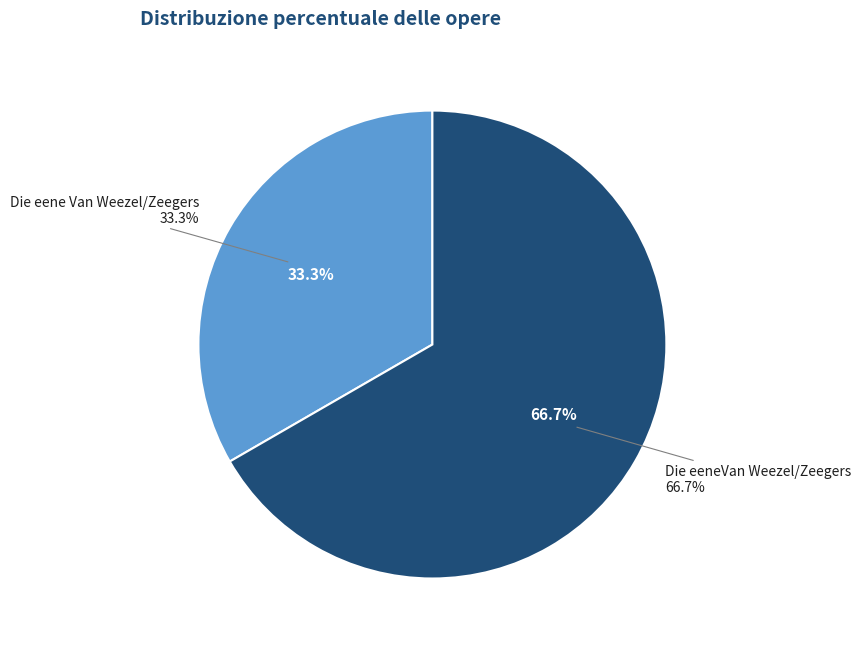

The Die eene Van Weezel/Zeegers slice represents 33% of the pie. True or false?

True